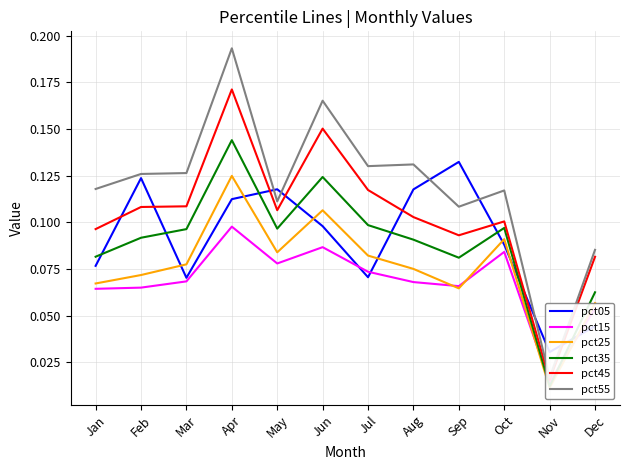

Is the value of pct05 at Sep greater than the value of pct55 at Jun?

No